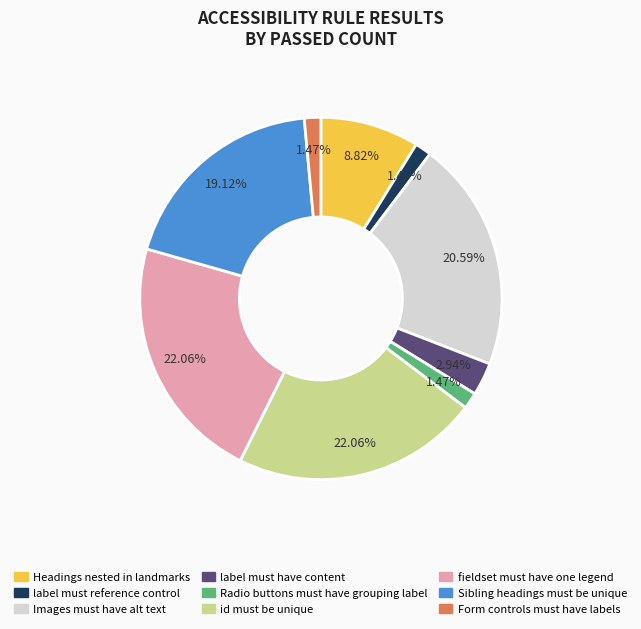

True or false: Images must have alt text accounts for 66% of the total.

False